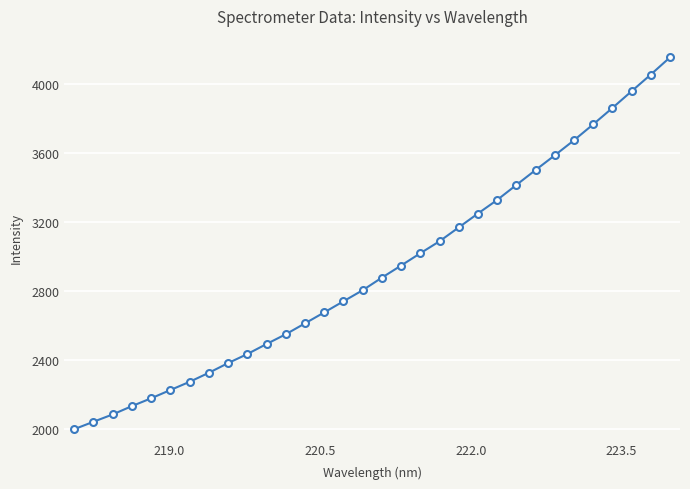

What is the greatest value displayed?

4151.8